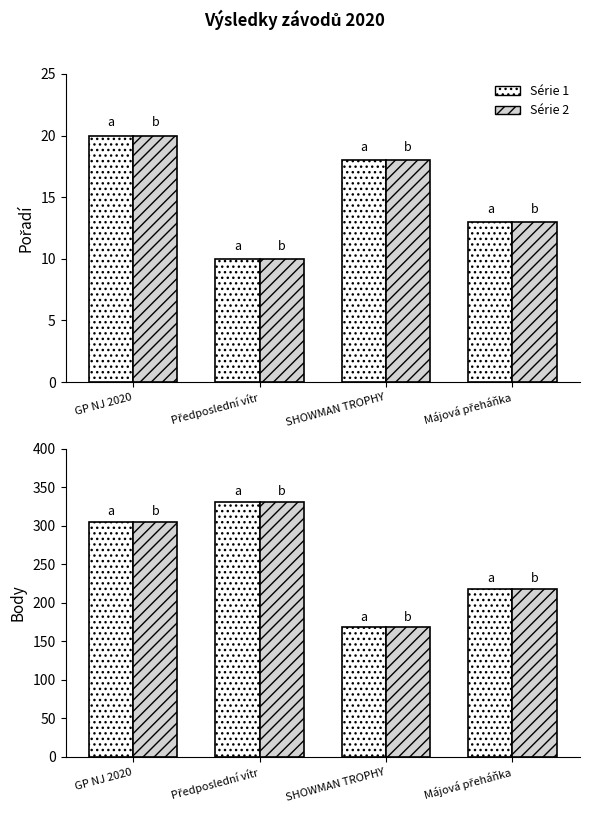

Which category has the highest value in the Body (série 2) series?

Předposlední vítr